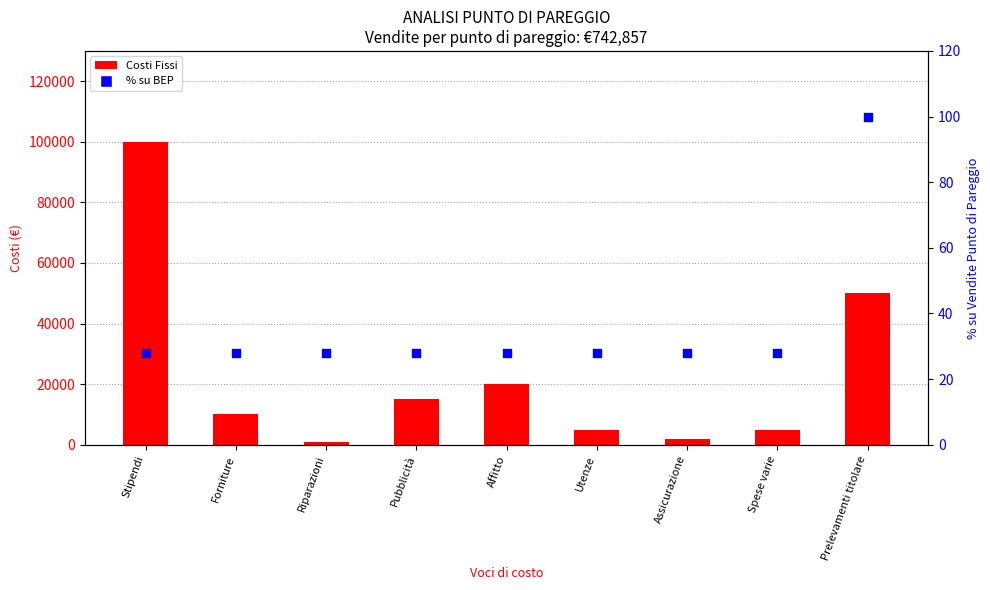

At which category is the sum across all series the highest?

Stipendi